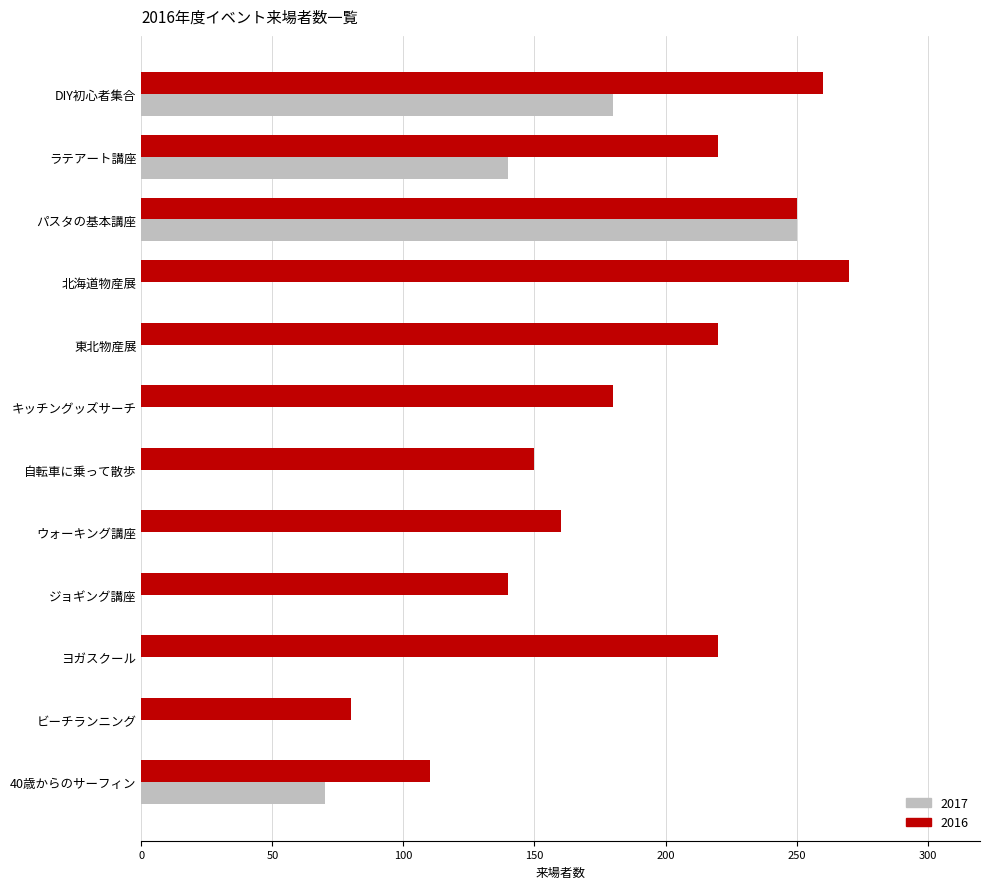

What is the sum of the 2017 values at ビーチランニング and DIY初心者集合?

180